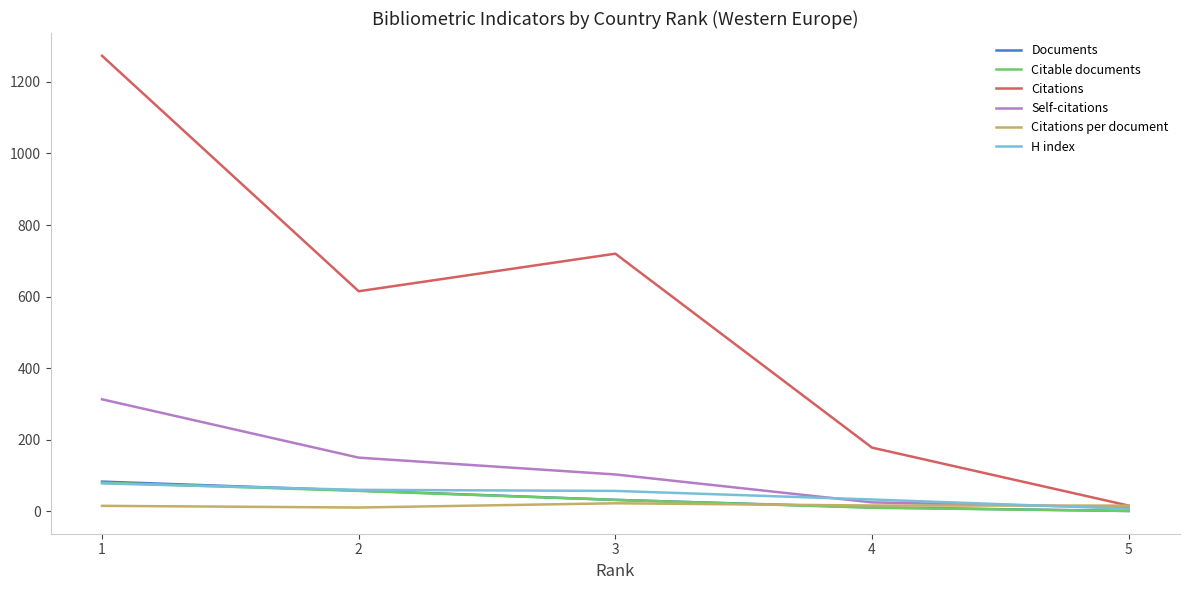

Is the value of Citable documents at 5 greater than the value of Self-citations at 3?

No